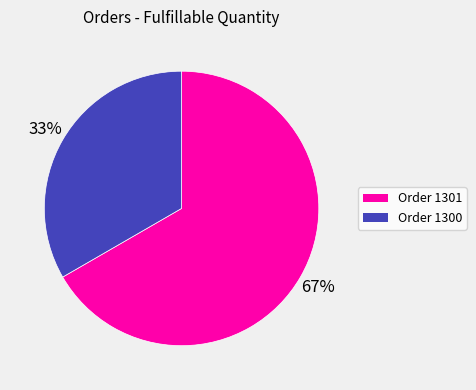

Is it true that Order 1301 is 67% of the pie?

True